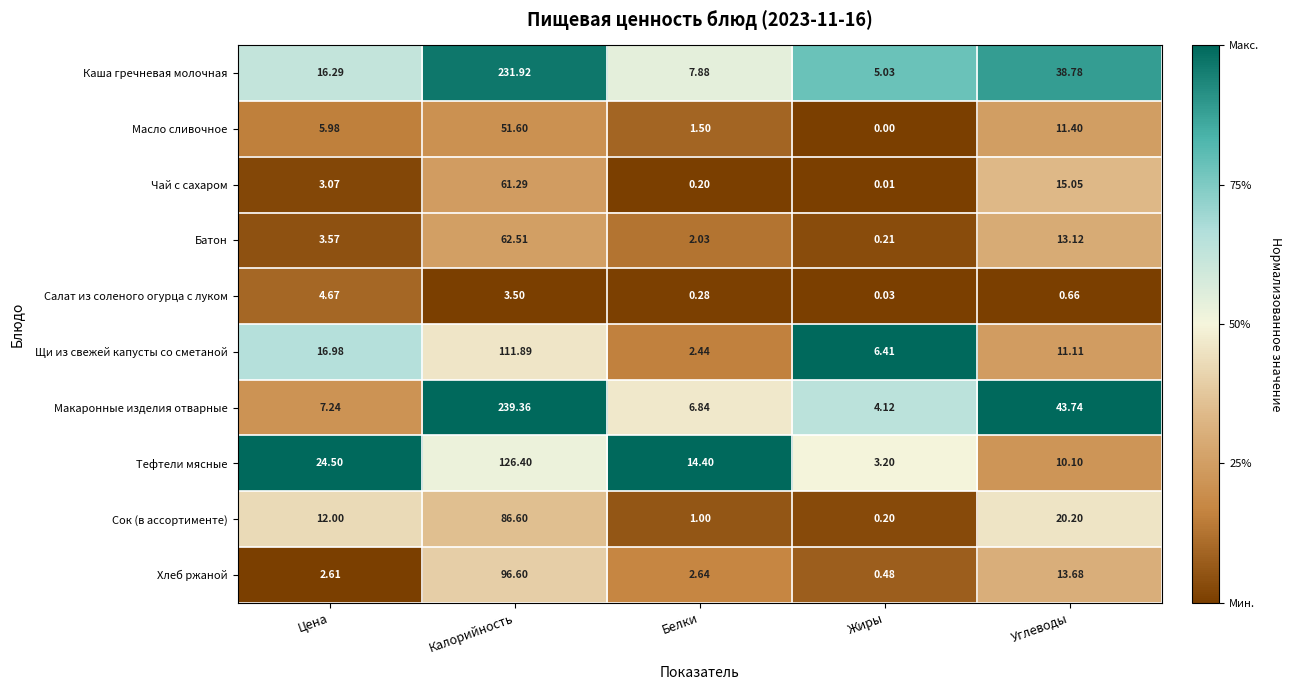

List the series in order of their peak value, highest first.

Макаронные изделия отварные, Каша гречневая молочная, Тефтели мясные, Щи из свежей капусты со сметаной, Хлеб ржаной, Сок (в ассортименте), Батон, Чай с сахаром, Масло сливочное, Салат из соленого огурца с луком